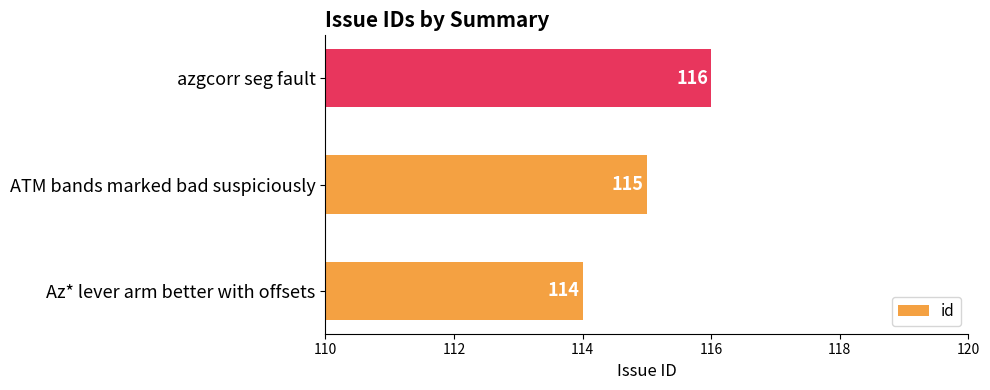

Reading bottom to top, extract all data points from this chart.

114	115	116